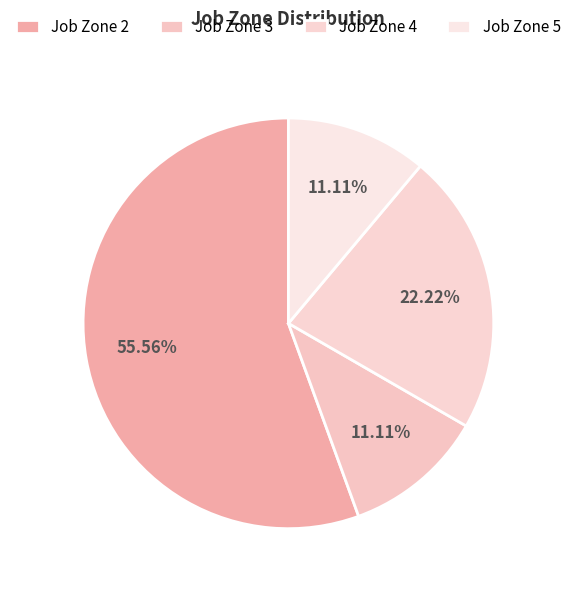

To the nearest percent, what portion does Job Zone 2 represent?

56%